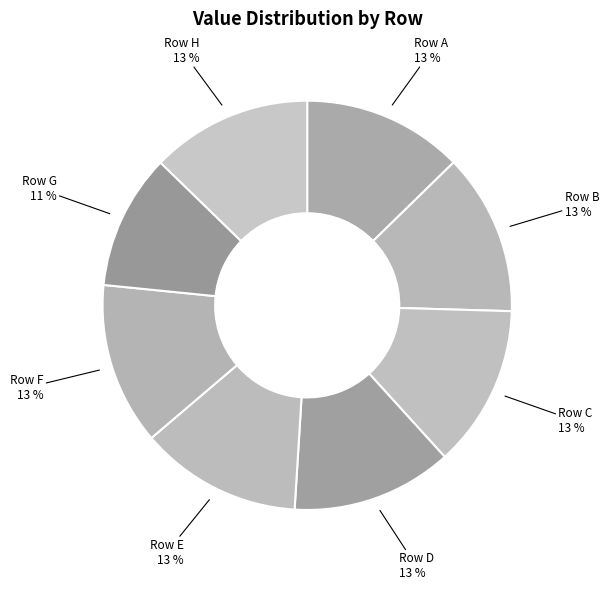

Does any single category account for the majority?

No